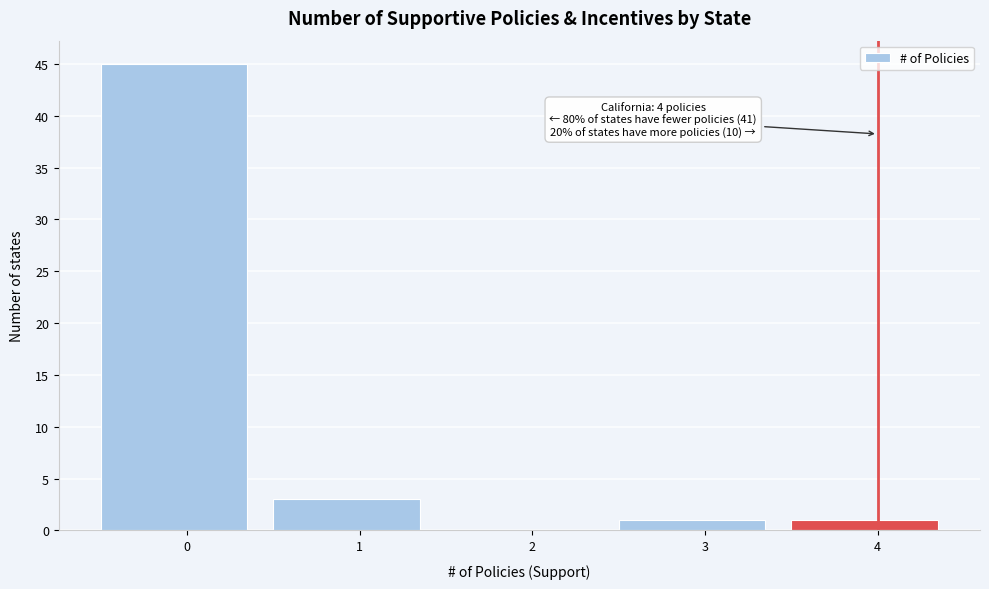

Reading left to right, transcribe all the data shown in this chart.

0=45	1=3	2=0	3=1	4=1